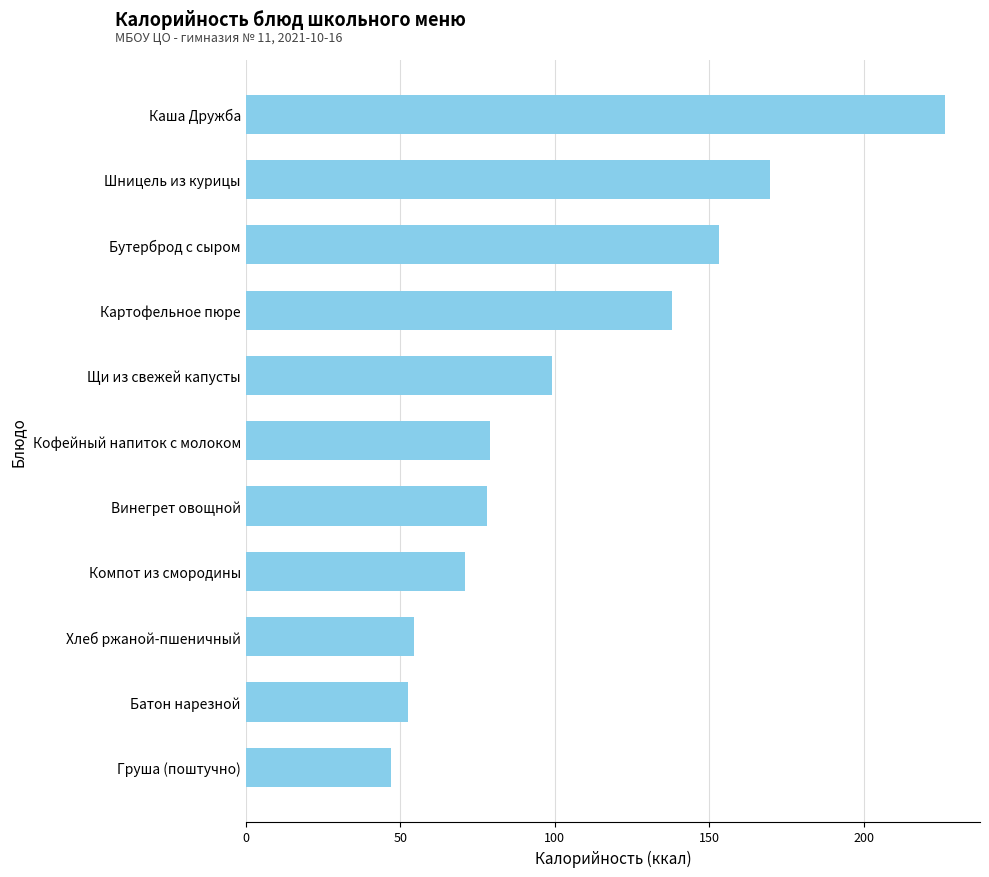

How many bars are there in total?

11